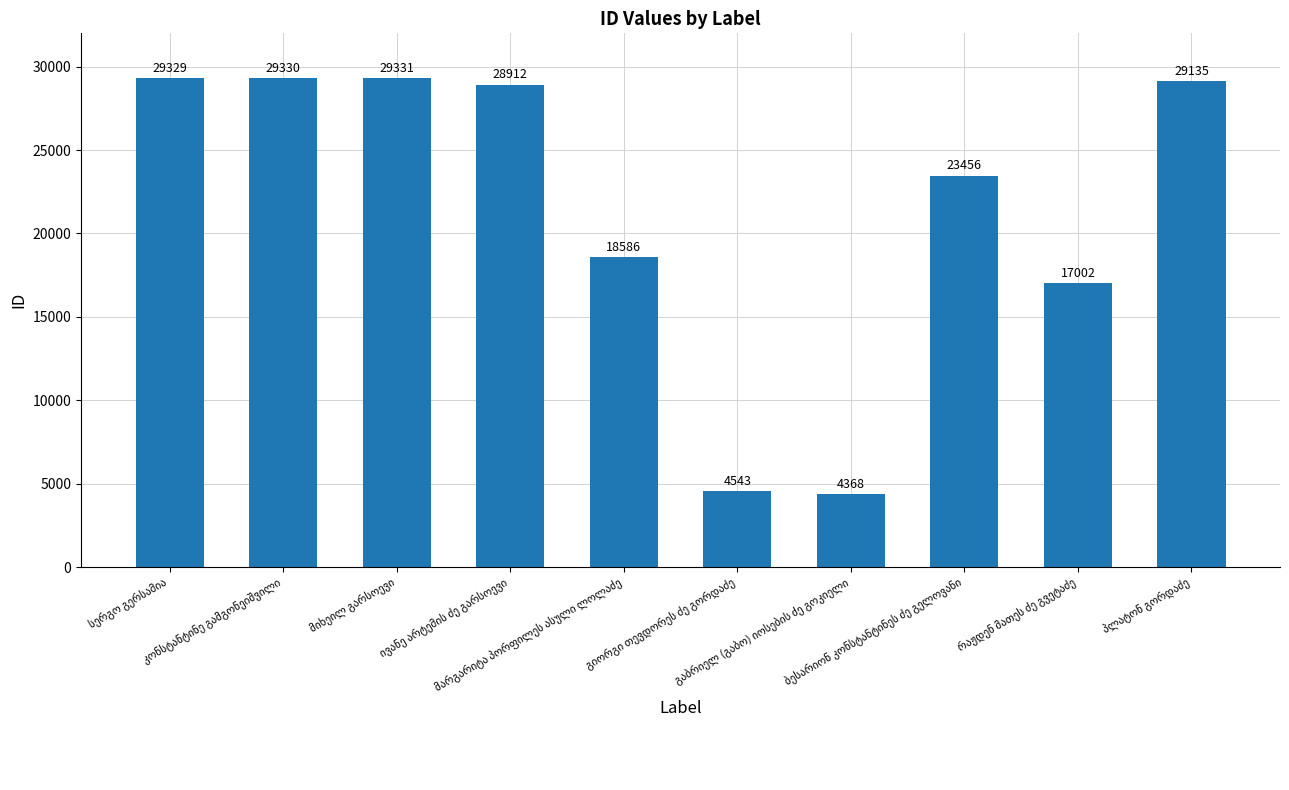

Reading right to left, extract all data points from this chart.

29135	17002	23456	4368	4543	18586	28912	29331	29330	29329